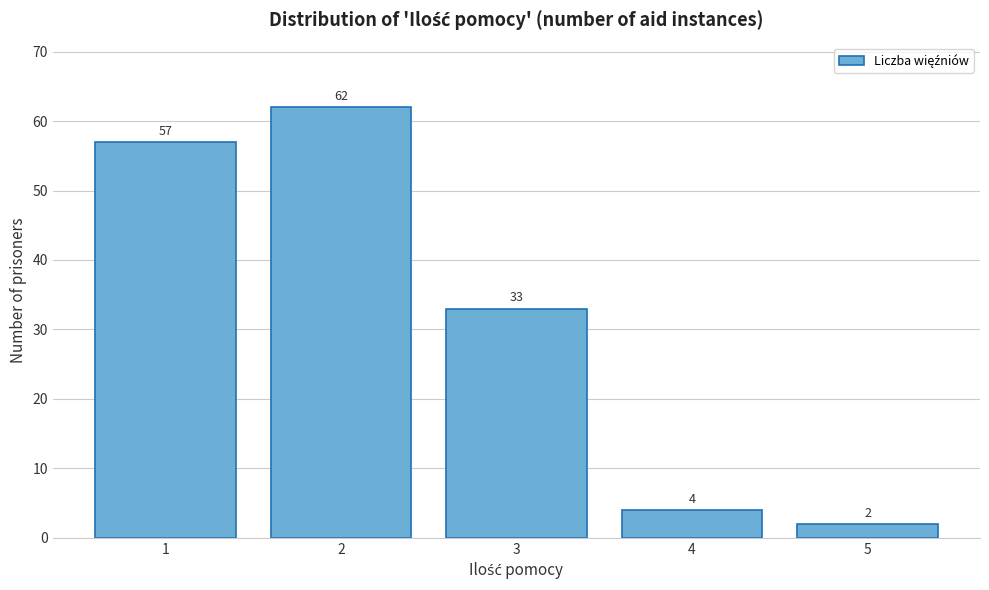

Reading left to right, transcribe all the data shown in this chart.

1=57	2=62	3=33	4=4	5=2